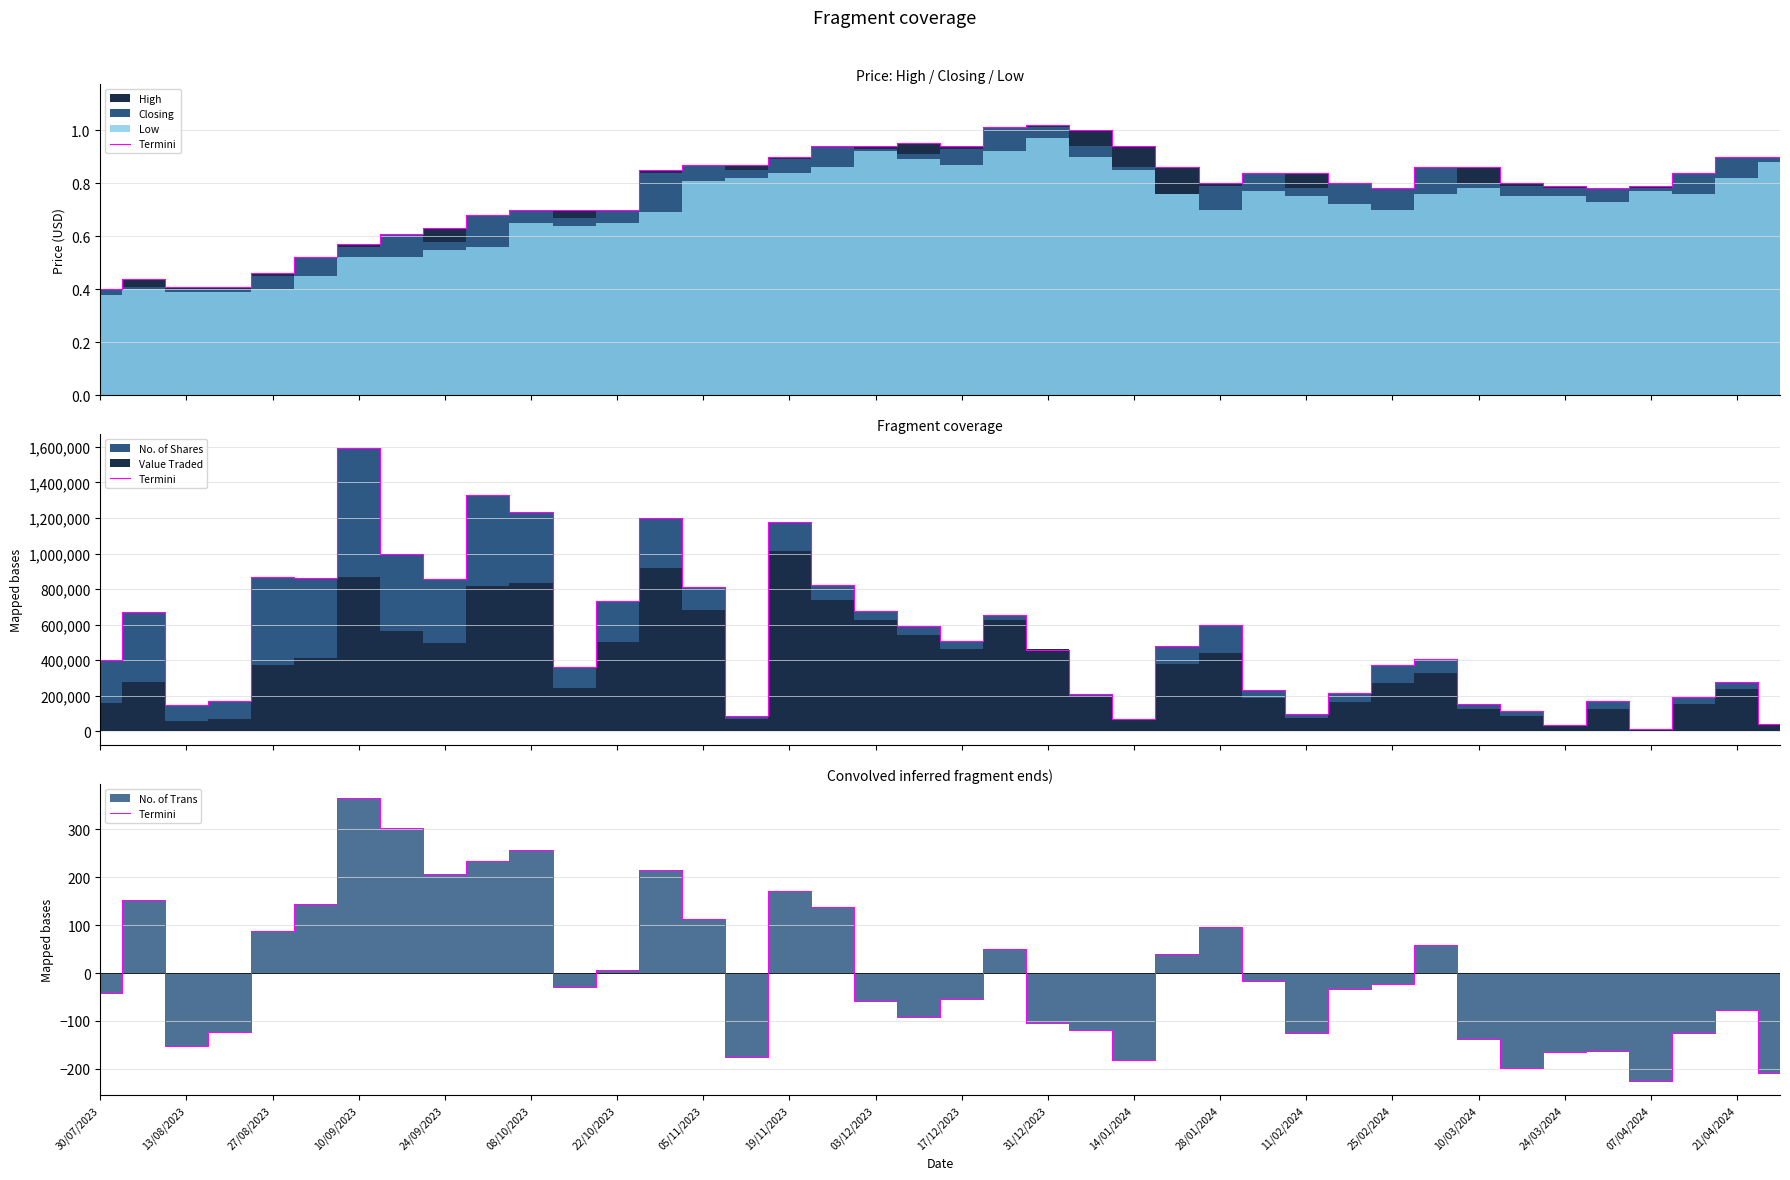

What is the approximate value at 14/01/2024?

-181.8